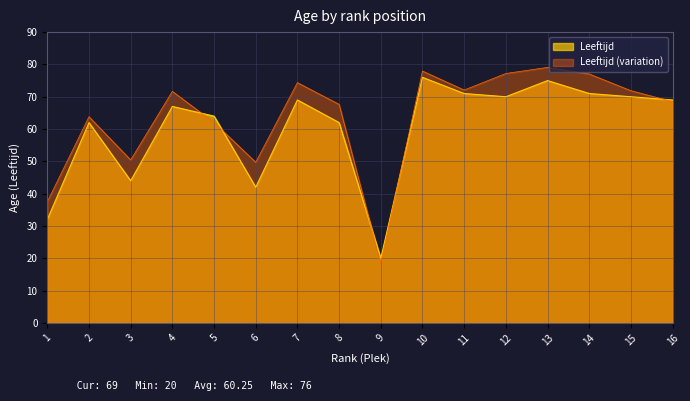

The value at 1 is 20. True or false?

False